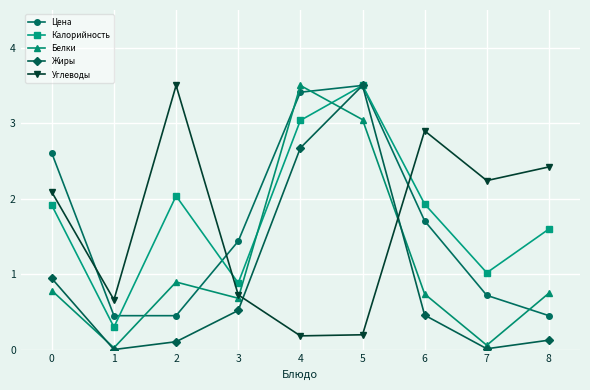

What is the value of the Углеводы point at the 3rd from the left?

3.5